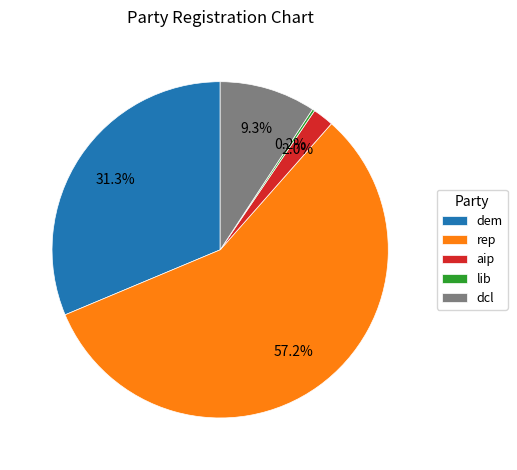

Which slice is the largest?

rep